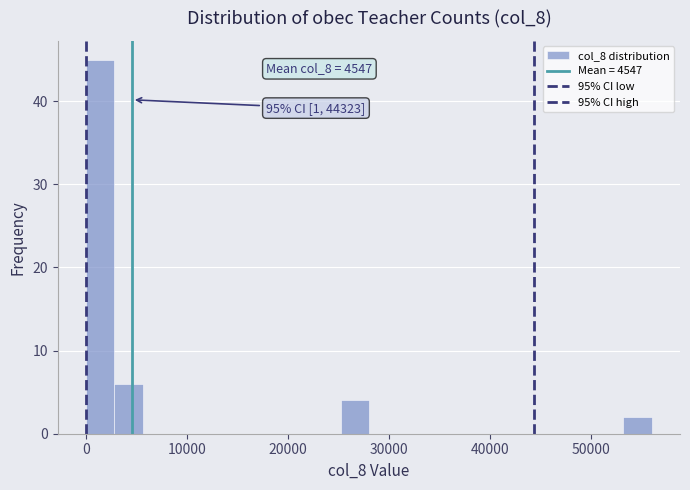

Around what value on the x-axis is the tallest bar? Give the approximate position of its centre, as read against the axis.

1000